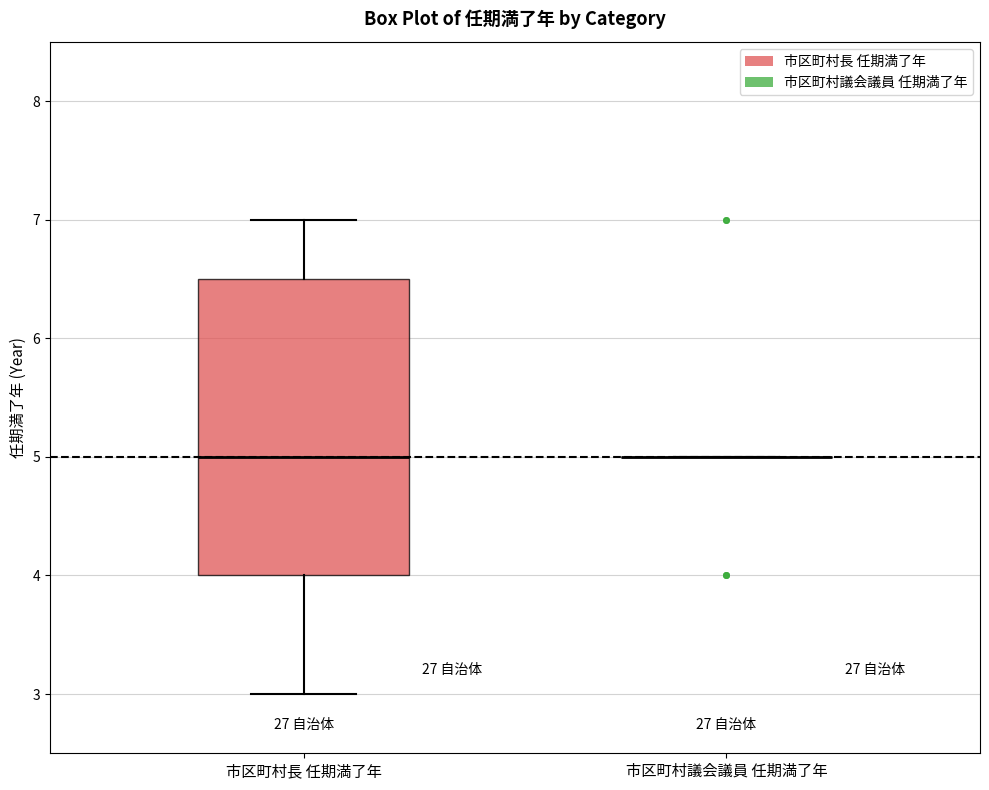

Comparing the boxes themselves (not the whiskers), which one is the tallest?

市区町村長 任期満了年